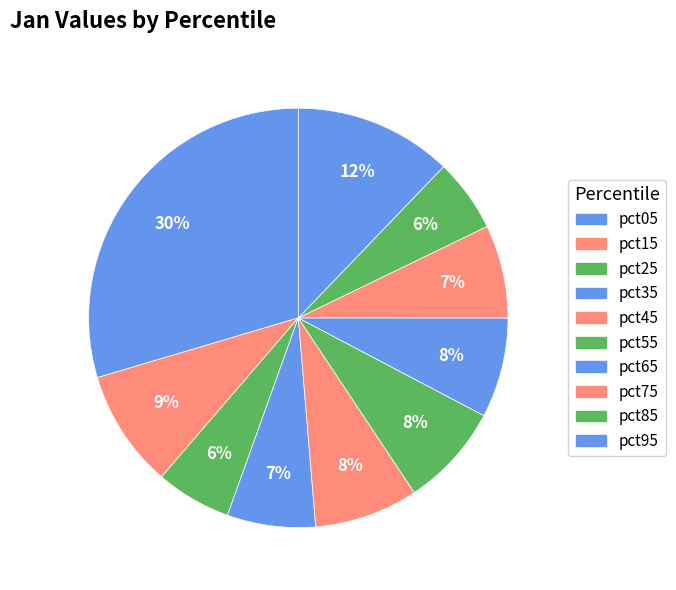

What percentage is NOT represented by pct05?

70.4%